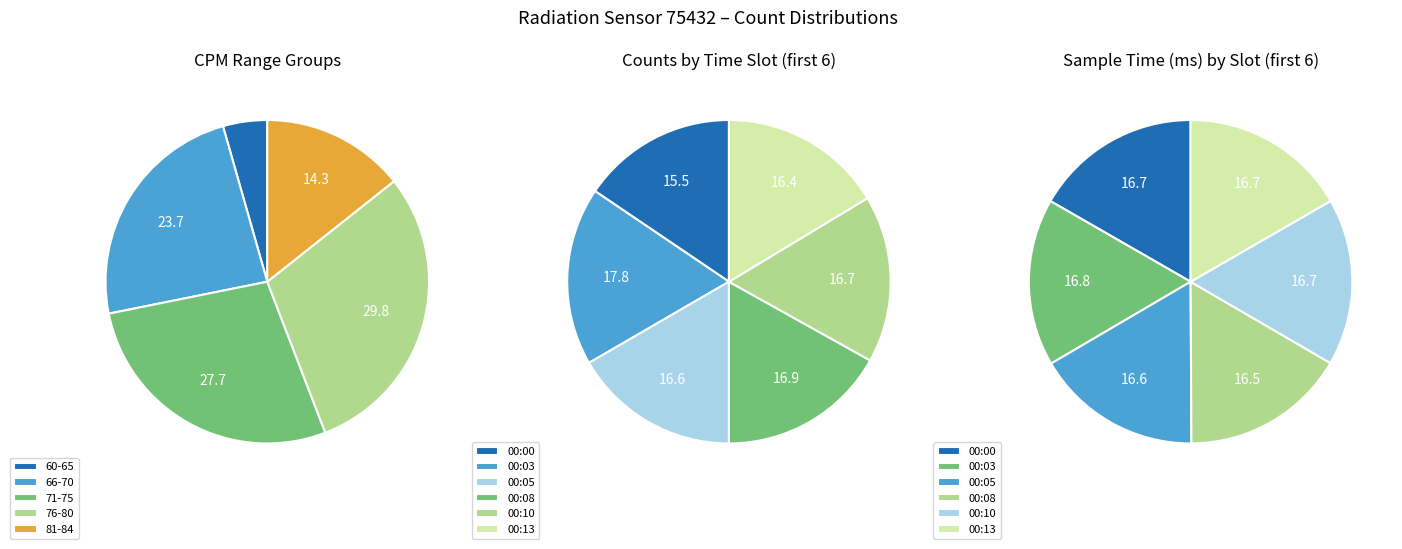

Which slice is the smallest?

00:00